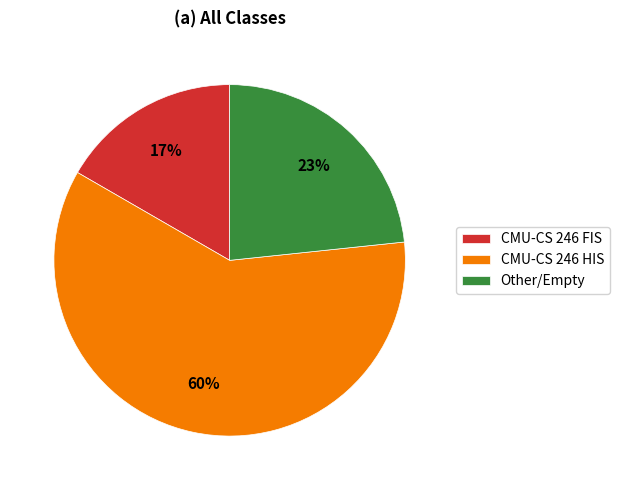

Which has a higher value, CMU-CS 246 FIS or CMU-CS 246 HIS?

CMU-CS 246 HIS